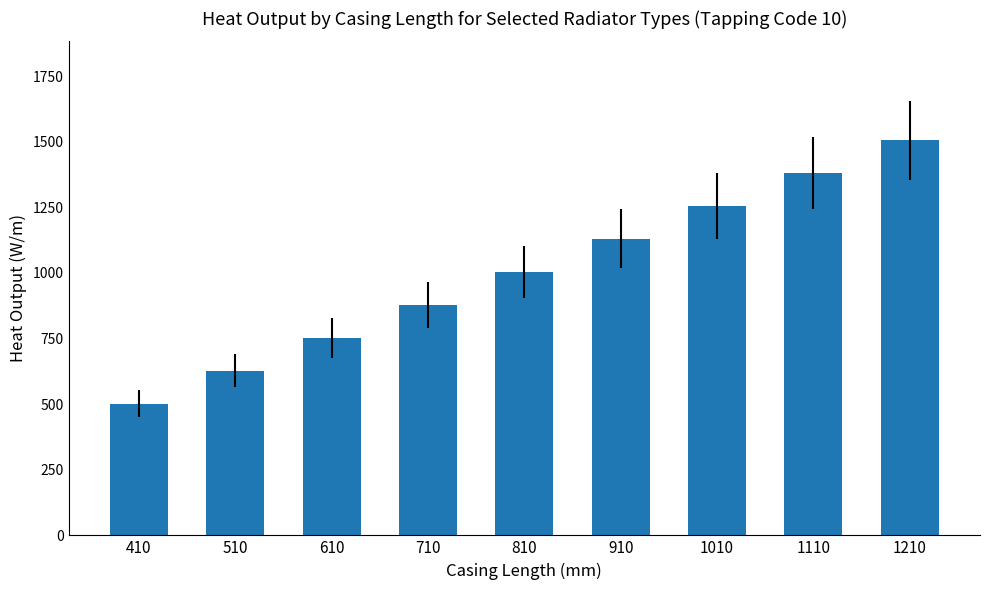

What is the ratio of the value at 1010 to the value at 910?

1.1